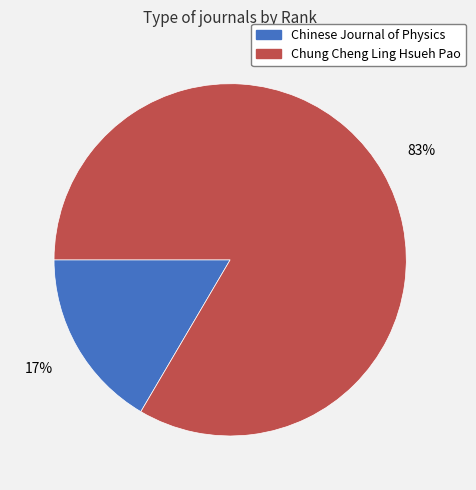

To the nearest percent, what portion does Chung Cheng Ling Hsueh Pao represent?

83%